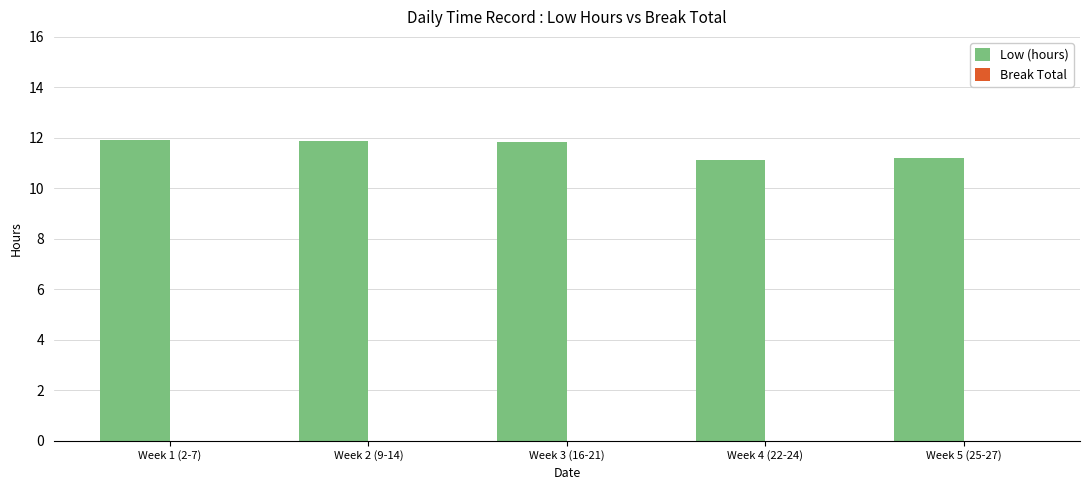

How many data points does each series have?

5